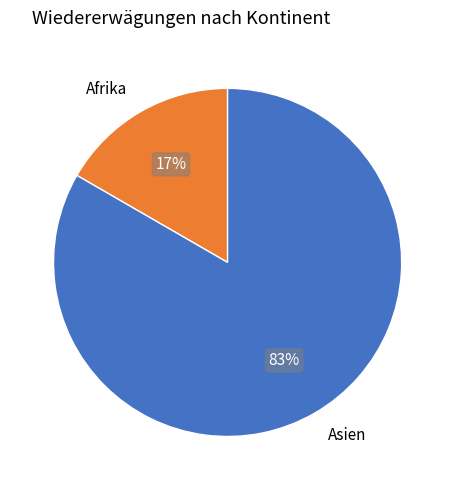

Do Afrika and Asien together represent more than half of the pie?

Yes